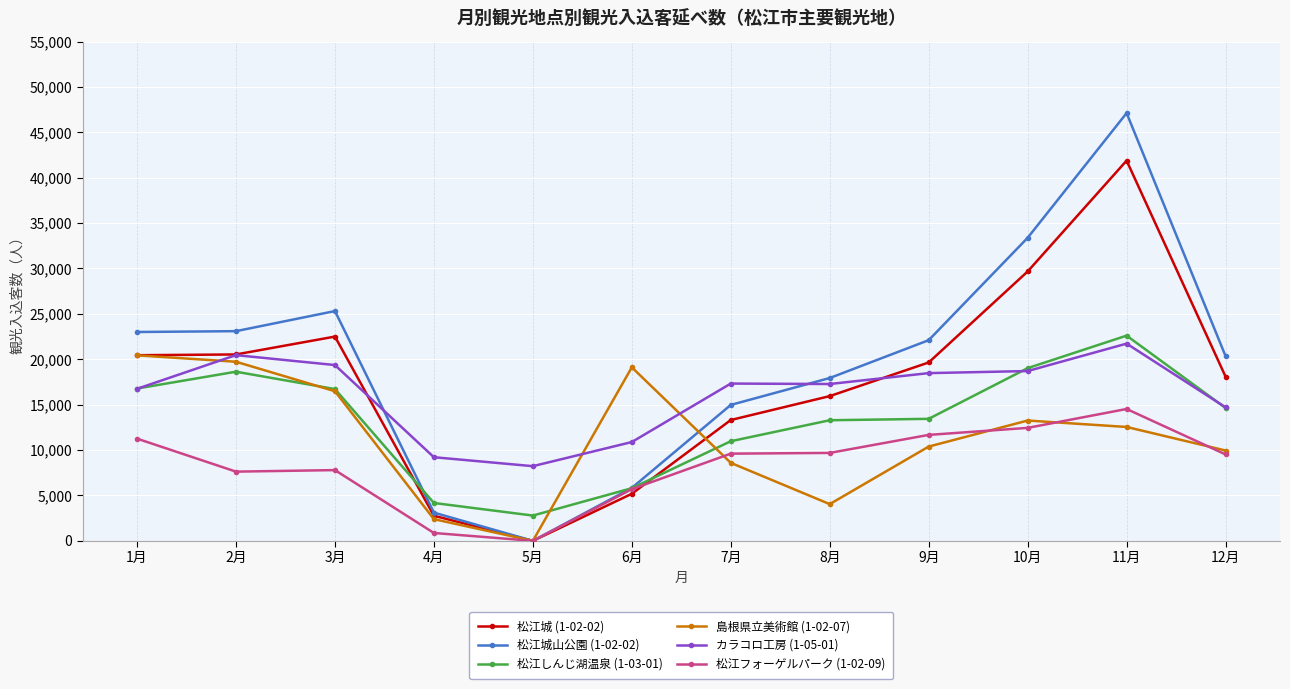

What is the difference between the second highest and second lowest values in the 松江フォーゲルパーク (1-02-09) series?

11578